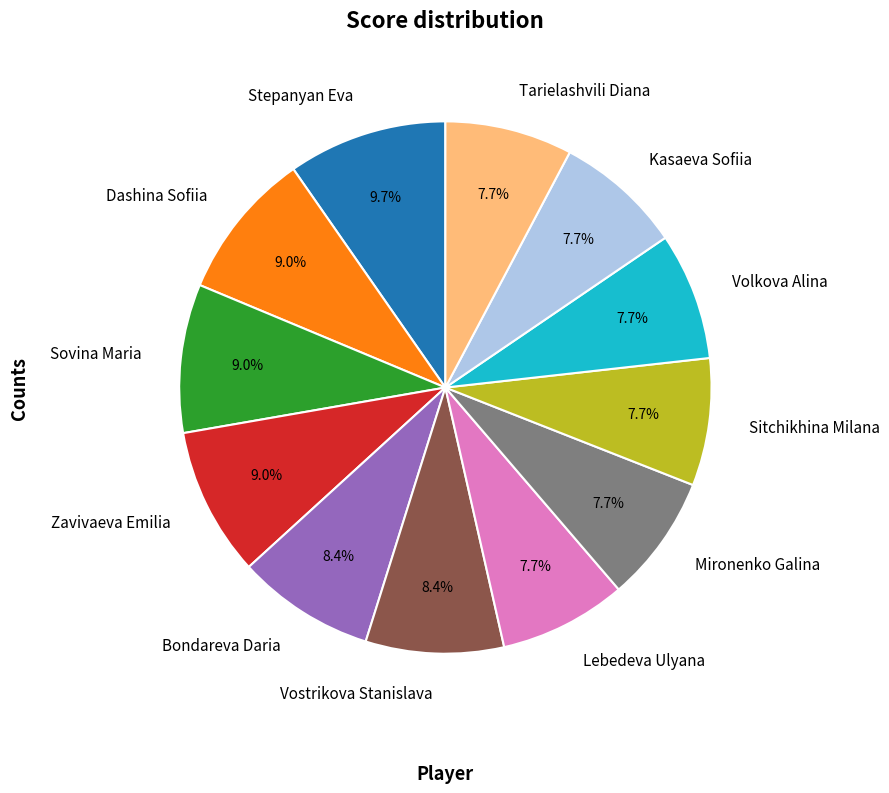

Does any single category account for the majority?

No